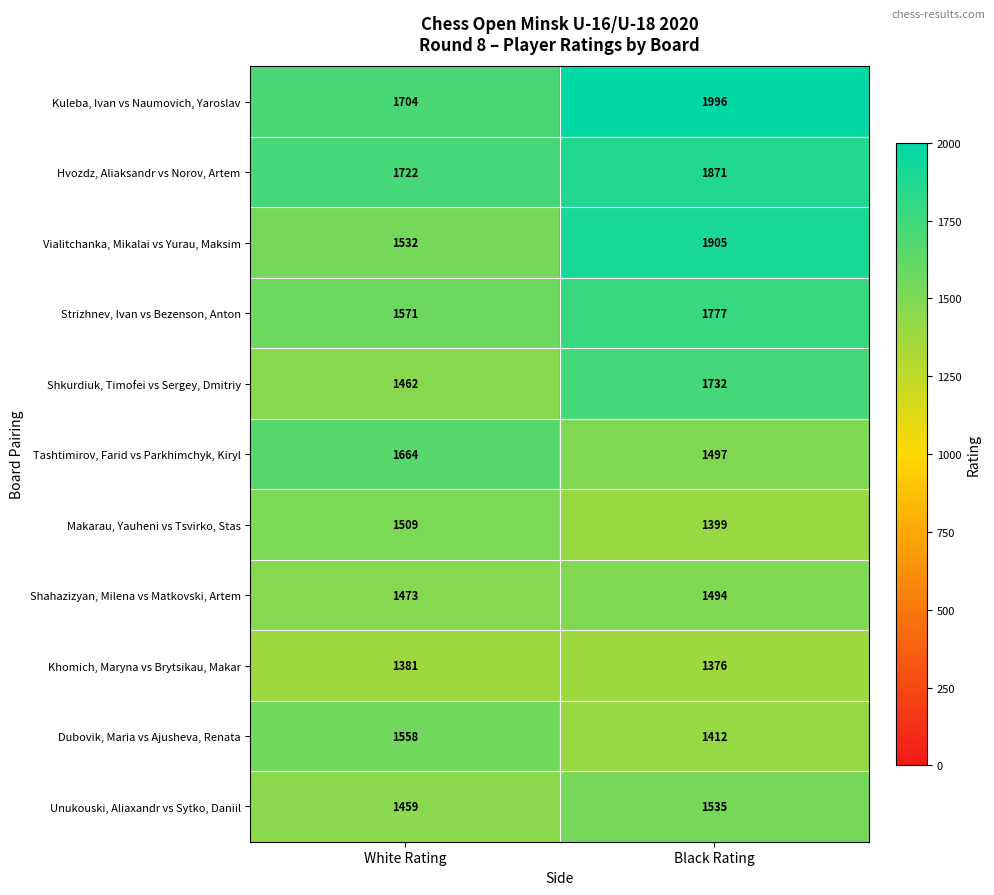

What is the sum of all Unukouski, Aliaxandr vs Sytko, Daniil values?

2994